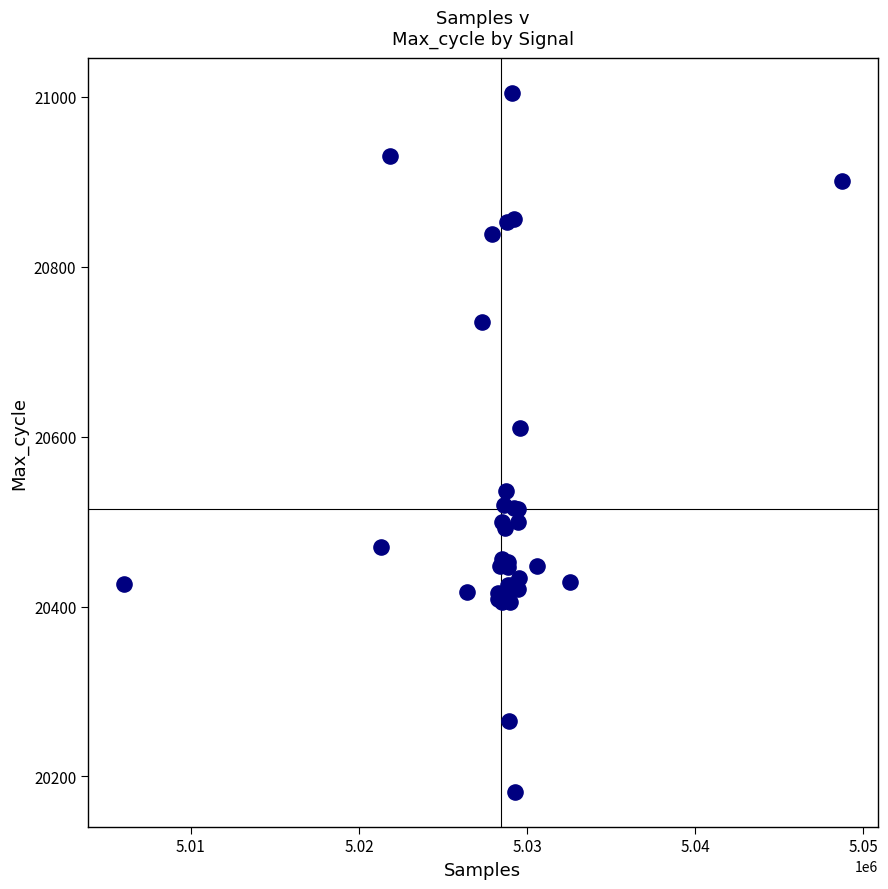

What Y value in the scatter plot is closest to 20593?

20610